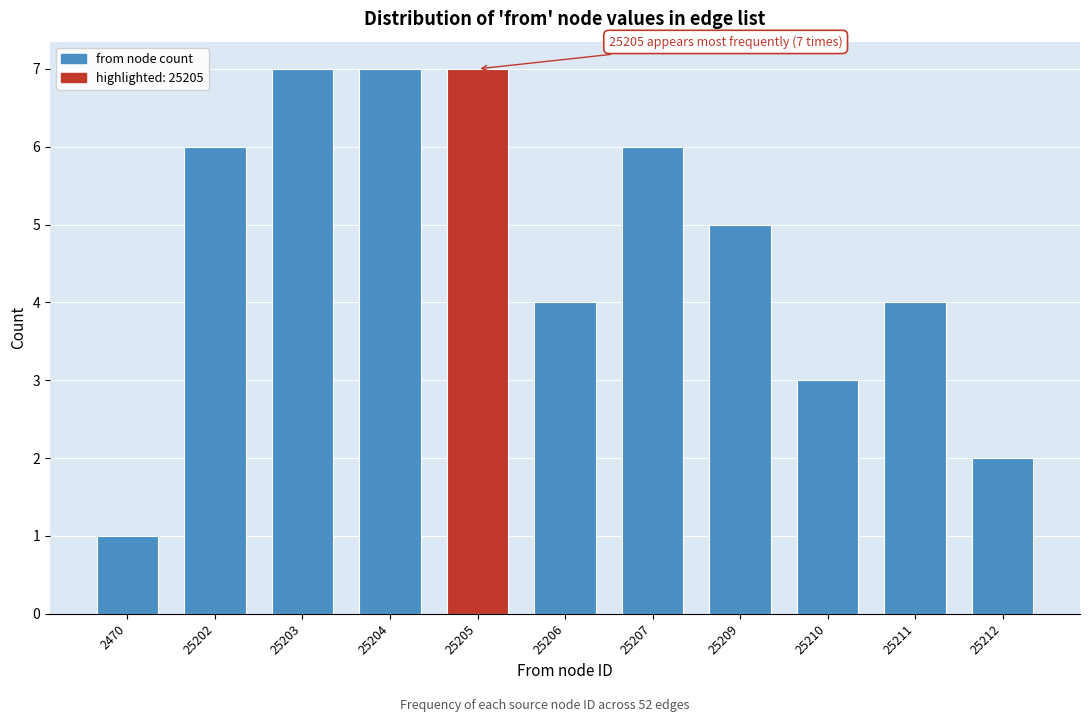

Reading left to right, list all the values displayed in this chart.

1	6	7	7	7	4	6	5	3	4	2